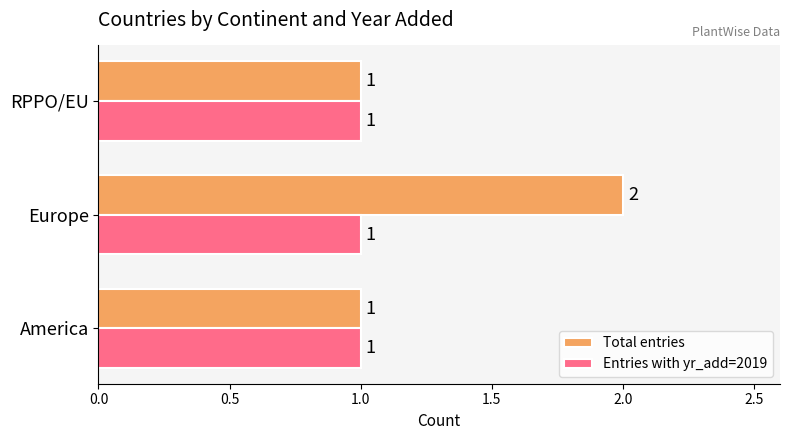

True or false: Entries with yr_add=2019 has a value of 1 at Europe.

True